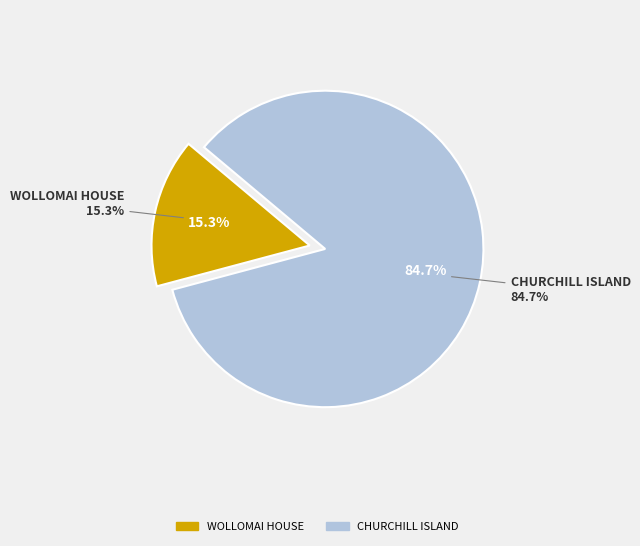

To the nearest percent, what percentage of the pie is CHURCHILL ISLAND?

85%